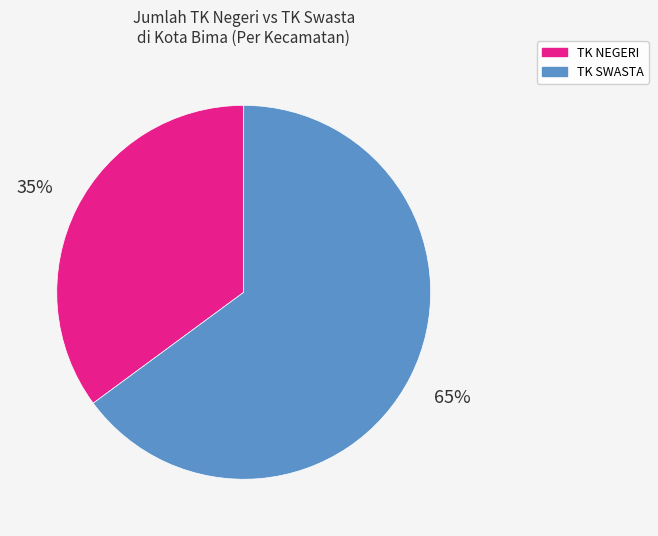

How many slices are in this pie chart?

2